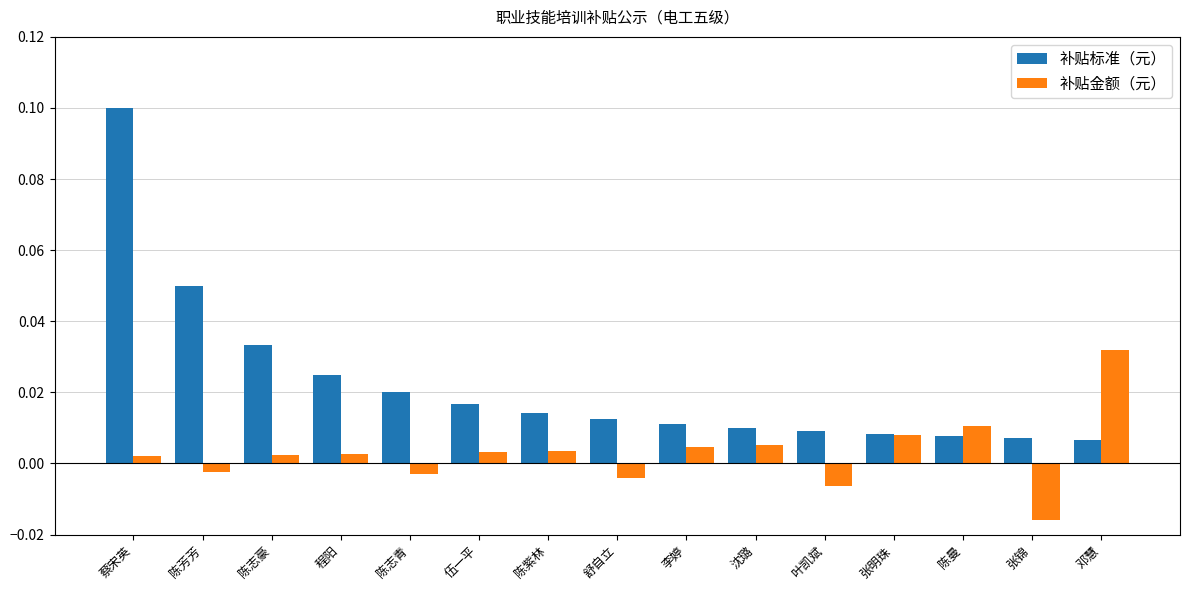

Between 陈紫林 and 邓慧, which series saw the biggest shift?

补贴金额（元）